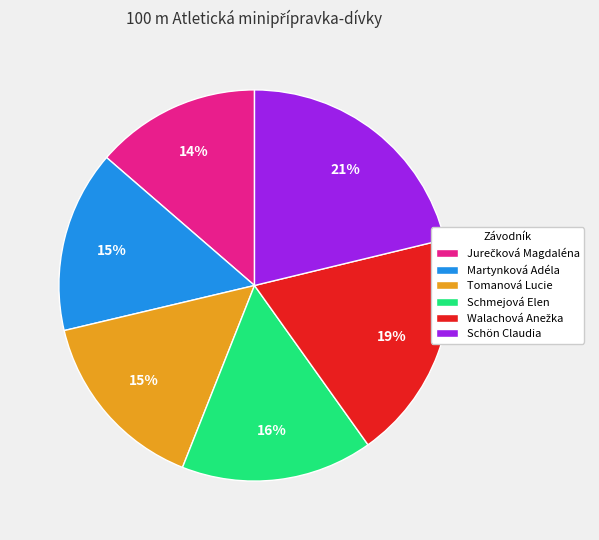

To the nearest percent, what is the average slice percentage?

17%